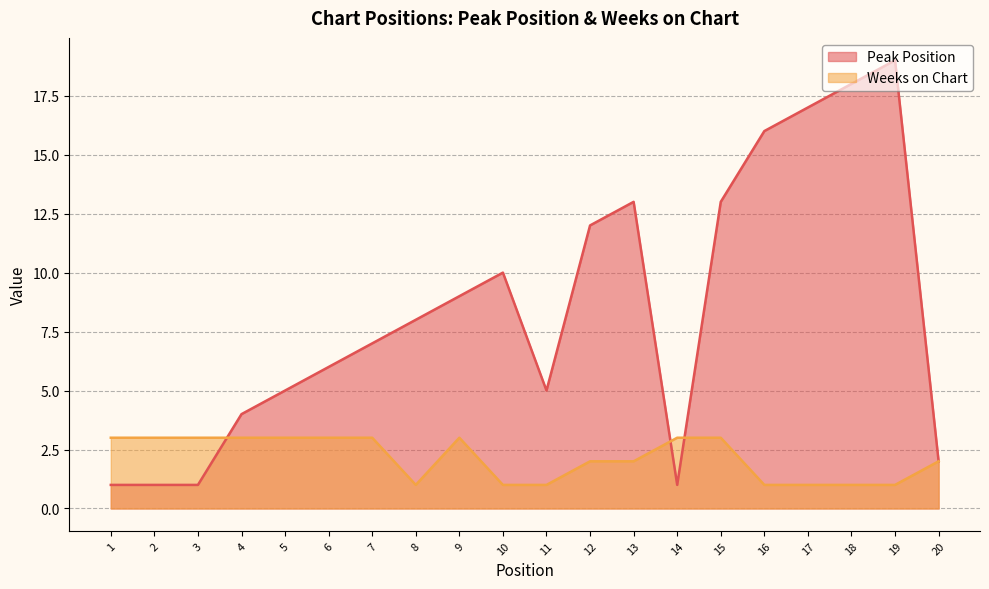

Reading left to right, list all the values displayed in this chart.

Peak Position: 1	1	1	4	5	6	7	8	9	10	5	12	13	1	13	16	17	18	19	2
Weeks on Chart: 3	3	3	3	3	3	3	1	3	1	1	2	2	3	3	1	1	1	1	2